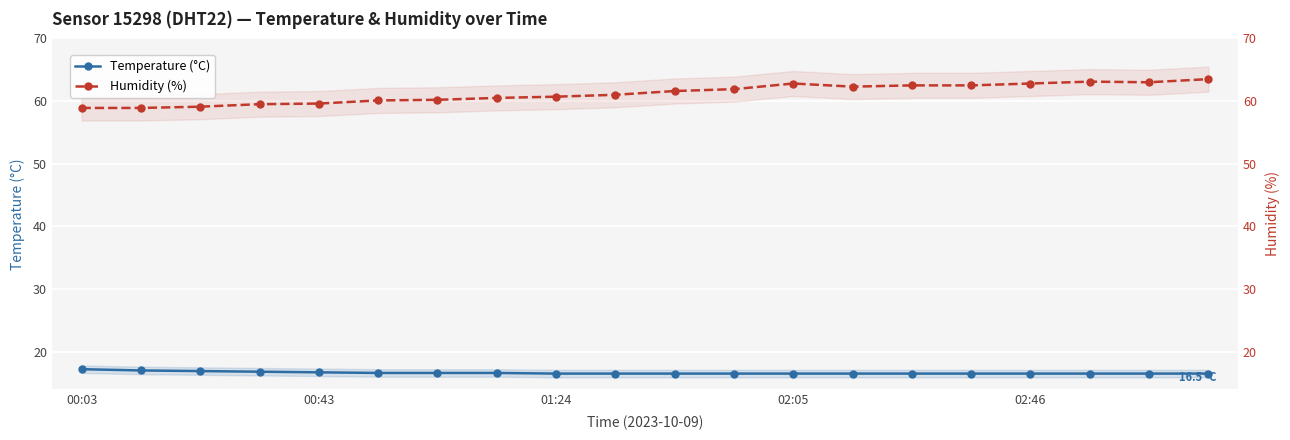

Is it true that Temperature (°C) equals 5.4 at 19?

False